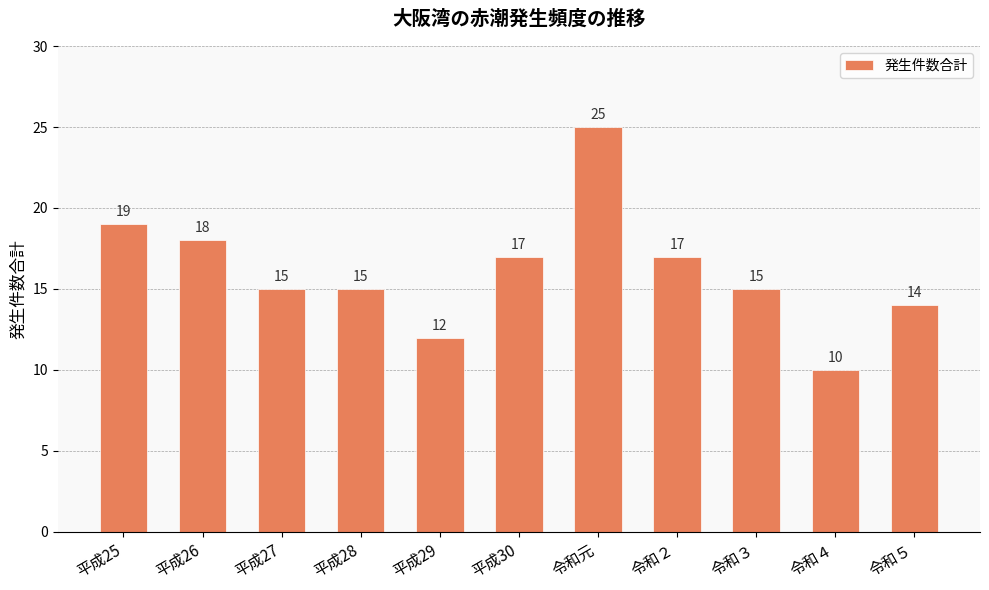

What value does the data have at 令和３, to the nearest 5?

15